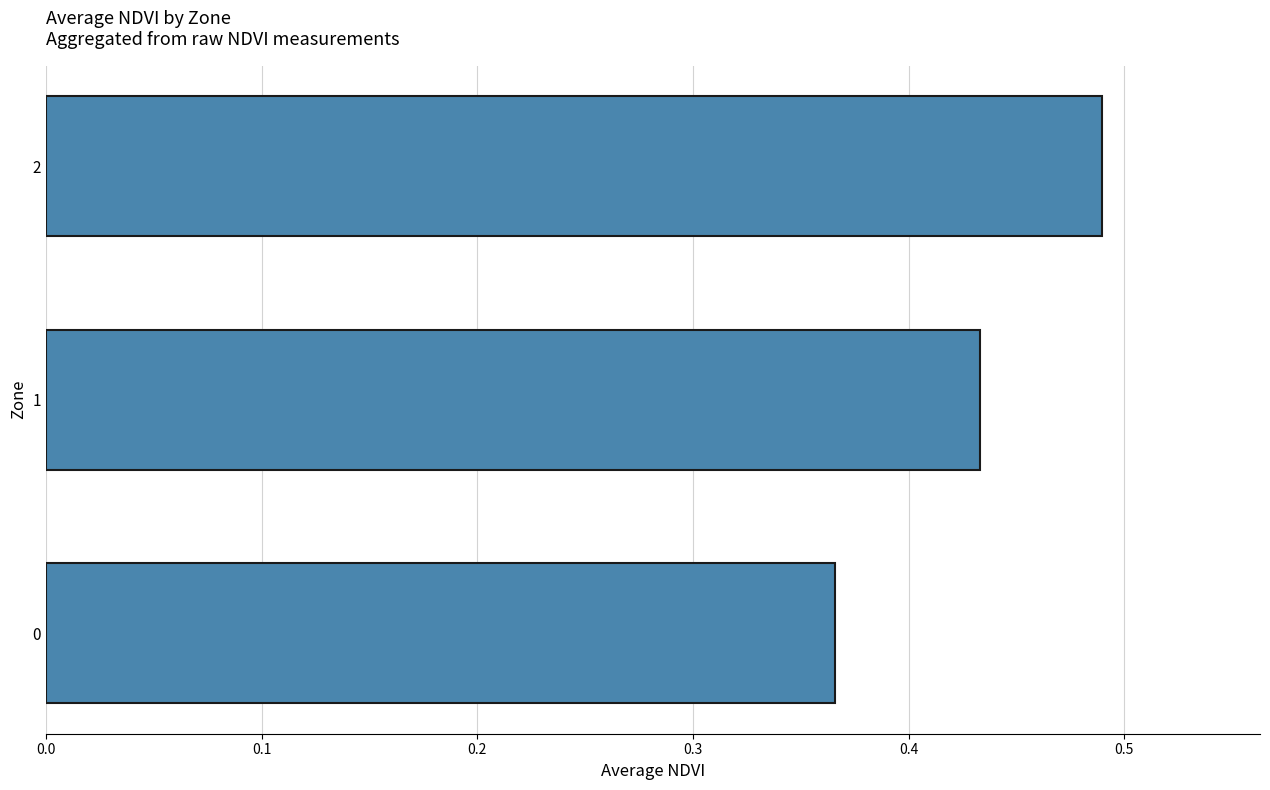

List the labels in order of value, smallest first.

0, 1, 2